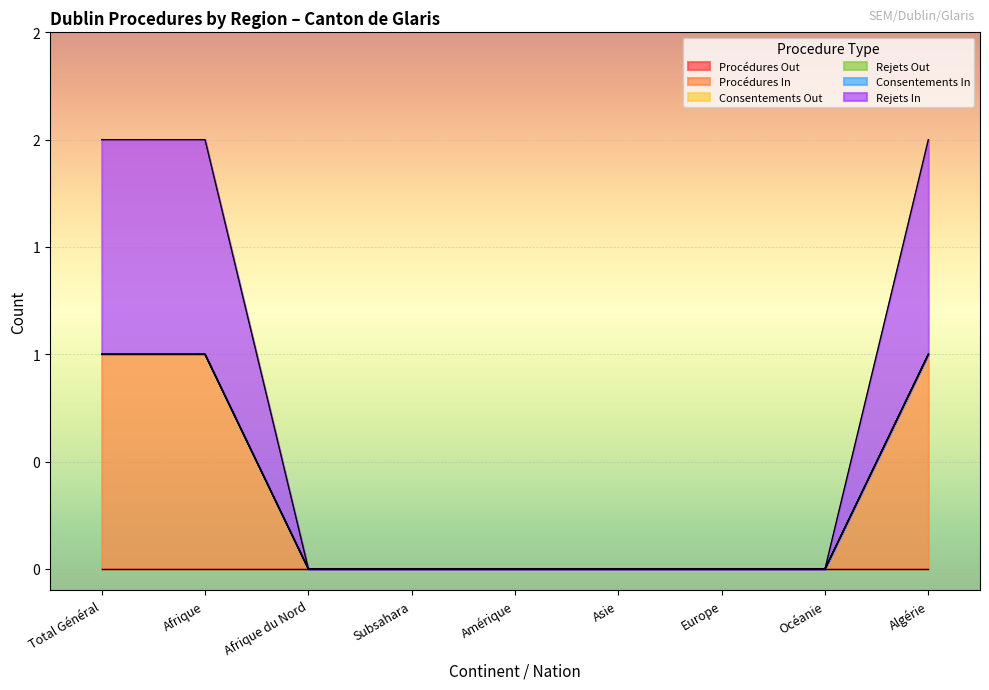

Reading left to right, transcribe all the data shown in this chart.

Procédures Out: 0	0	0	0	0	0	0	0	0
Procédures In: 1	1	0	0	0	0	0	0	1
Consentements Out: 0	0	0	0	0	0	0	0	0
Rejets Out: 0	0	0	0	0	0	0	0	0
Consentements In: 0	0	0	0	0	0	0	0	0
Rejets In: 1	1	0	0	0	0	0	0	1